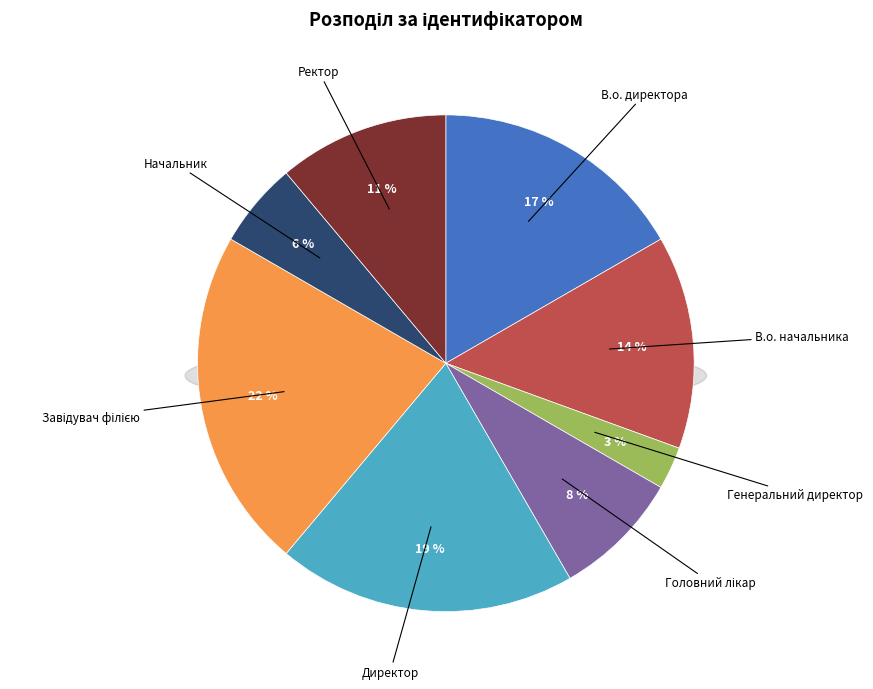

Is В.о. начальника the majority of the pie?

No